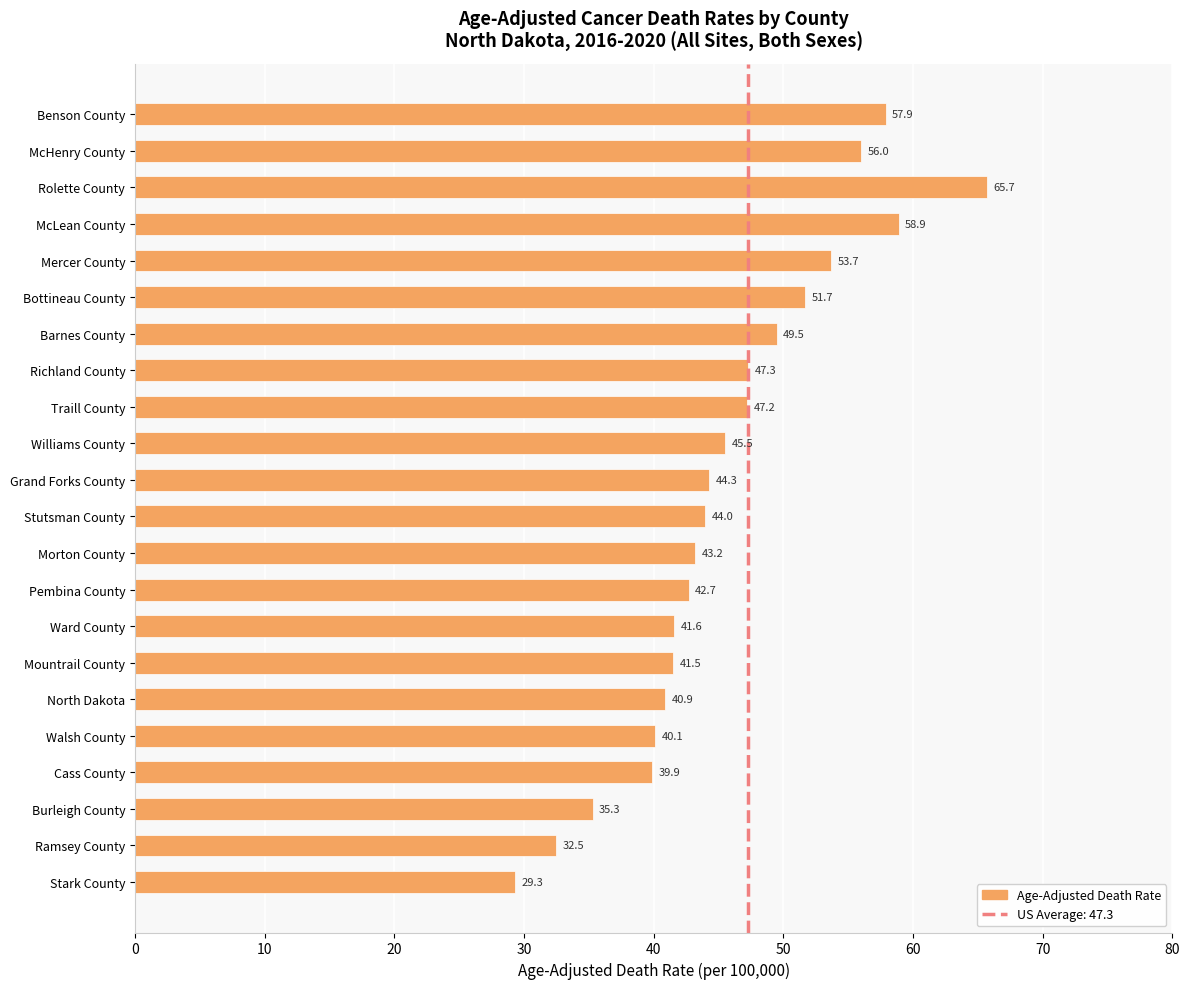

Reading bottom to top, extract all data points from this chart.

29.3	32.5	35.3	39.9	40.1	40.9	41.5	41.6	42.7	43.2	44.0	44.3	45.5	47.2	47.3	49.5	51.7	53.7	58.9	65.7	56.0	57.9